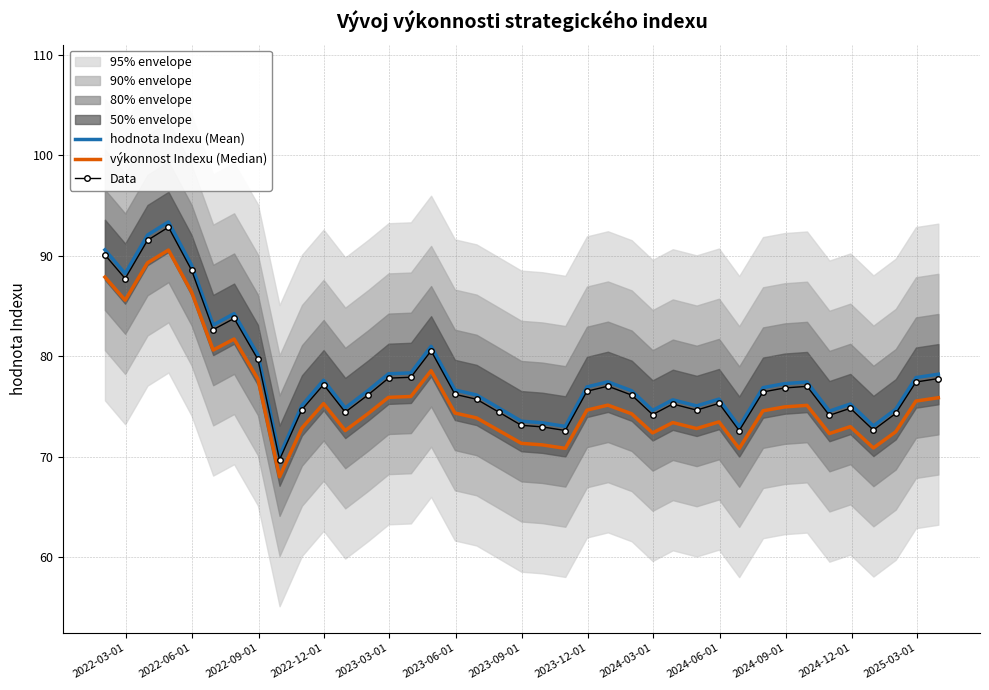

What is the lowest value of the hodnota Indexu (Mean) series?

70.1